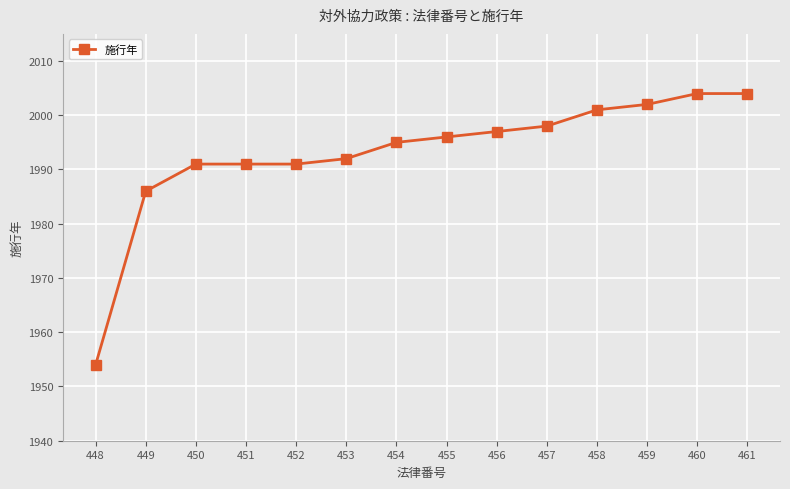

What is the sum of all values?

27902